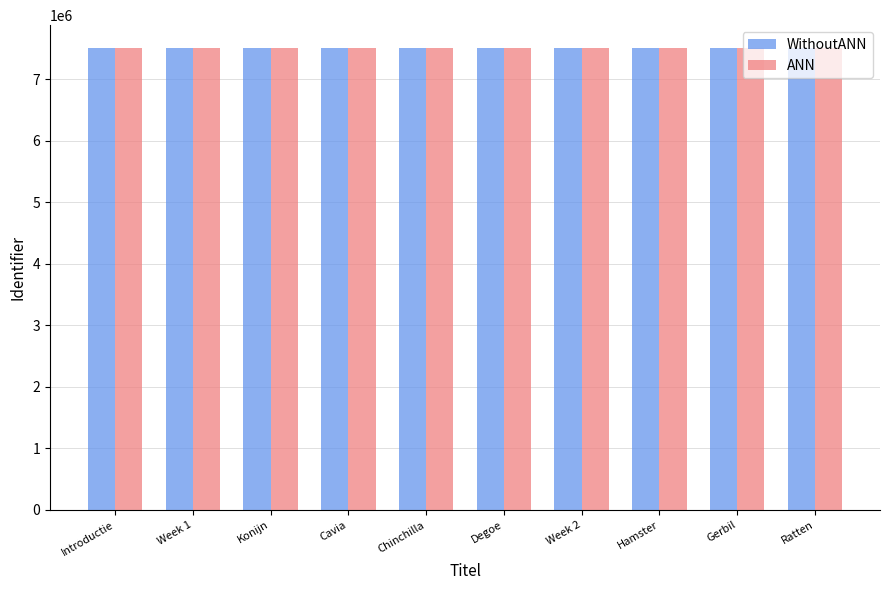

What is the average value of the WithoutANN series?

7508021